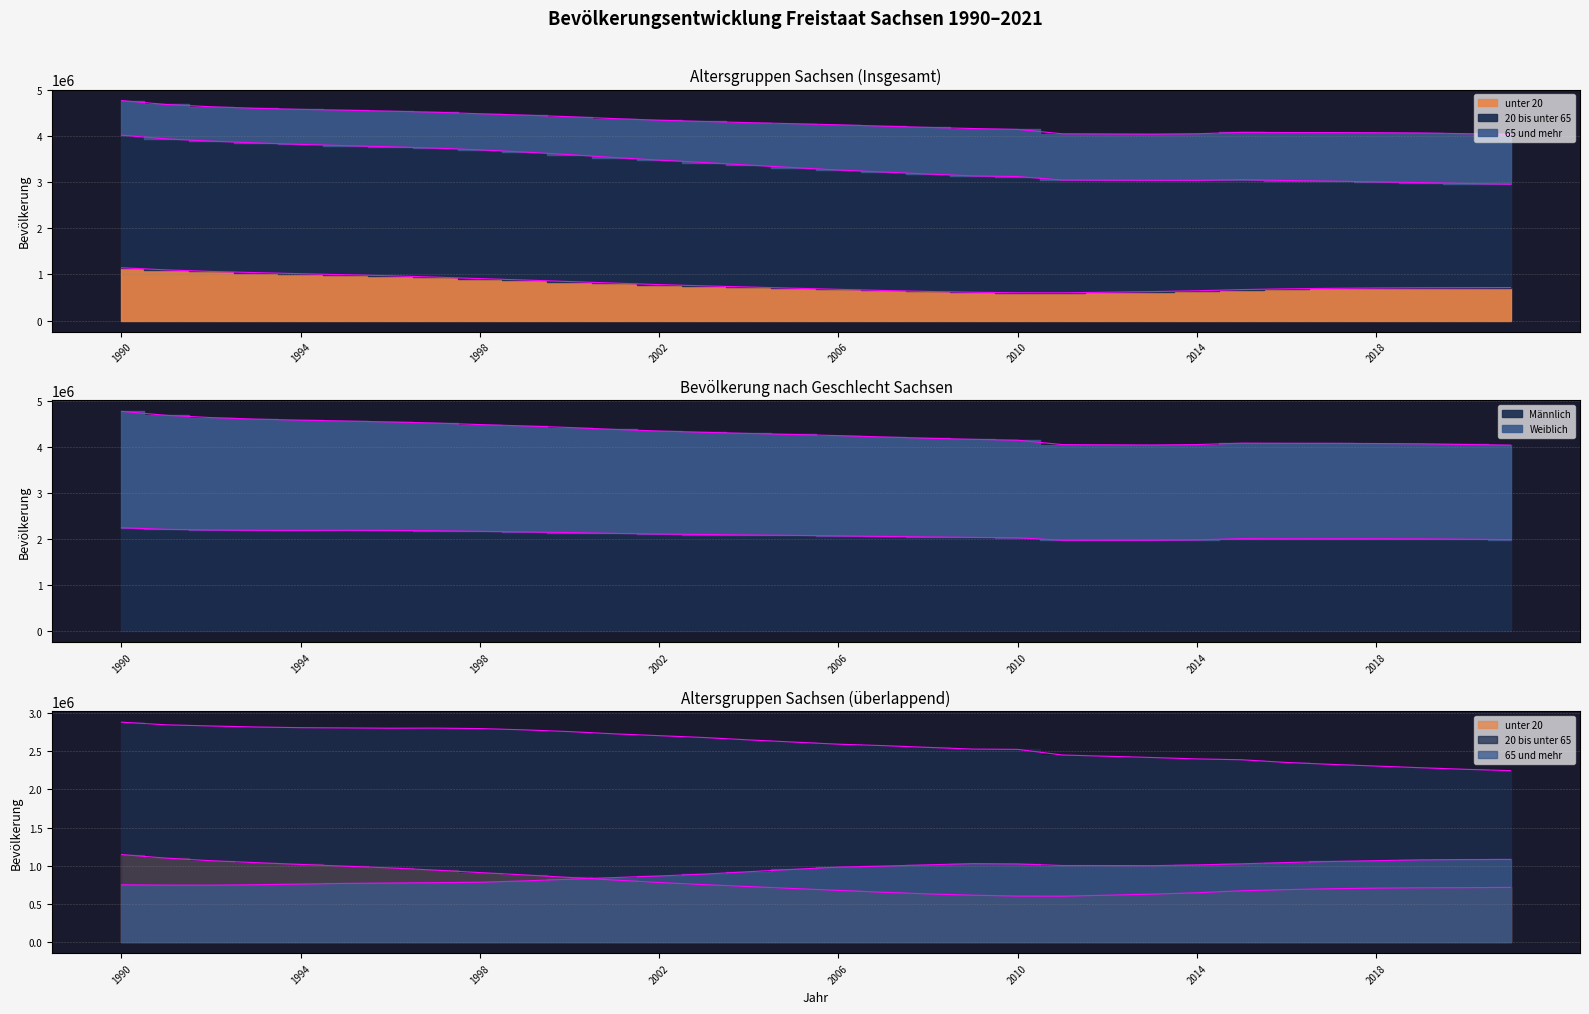

True or false: Weiblich and Männlich cross at least once.

False